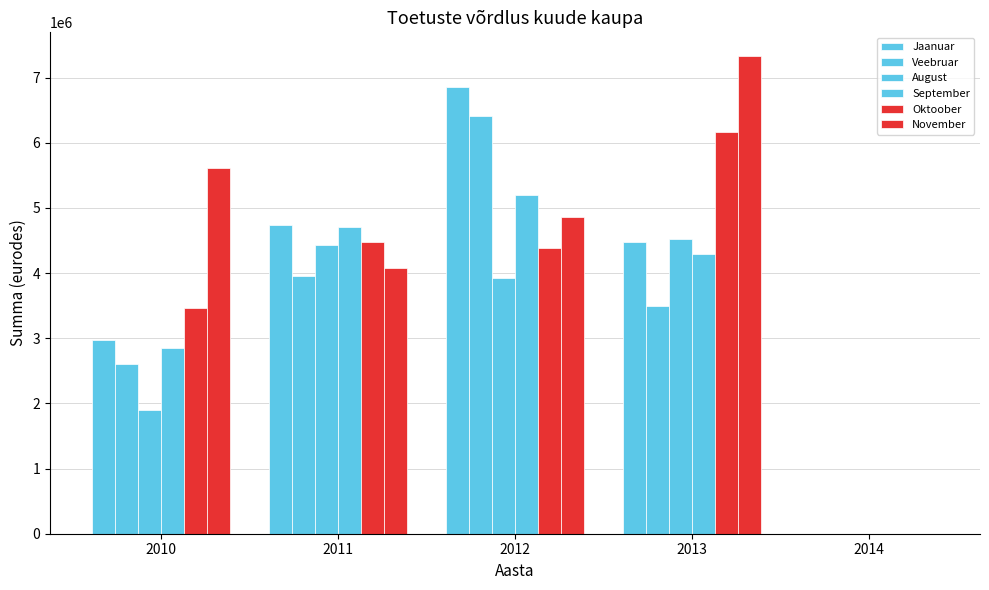

How many data points in September are above 4295443?

3